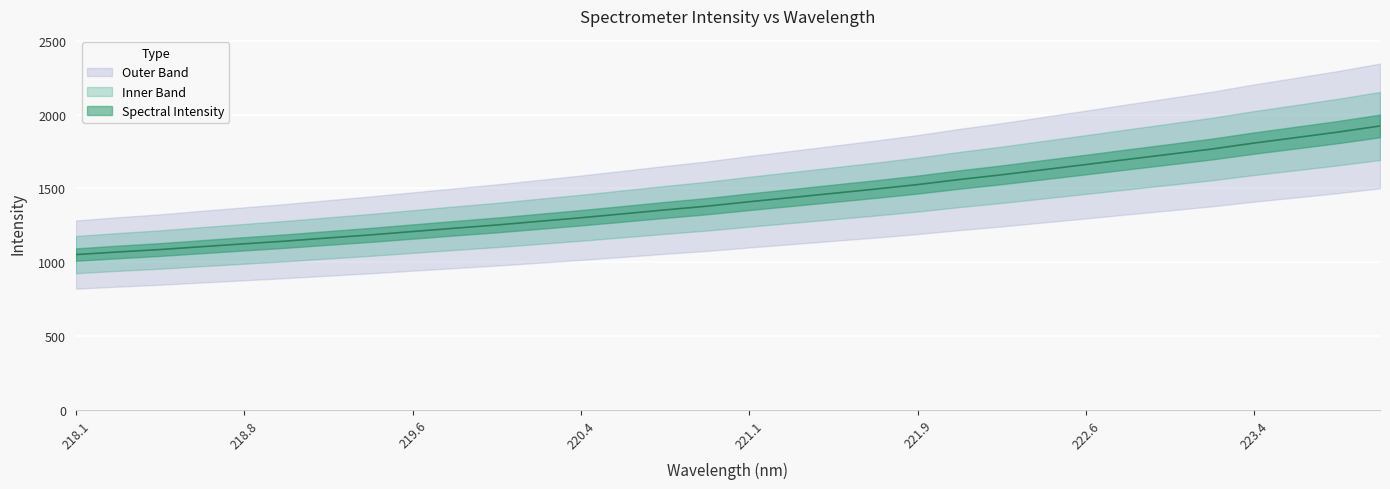

What is the label of the 32nd point from the right?

218.1